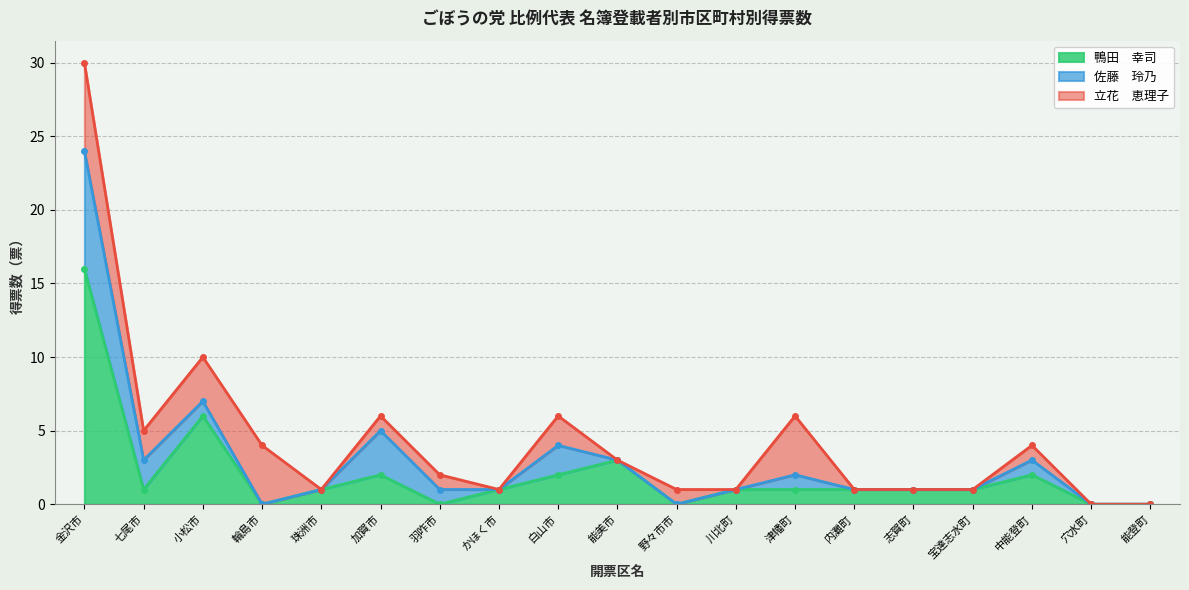

Which series has the largest range (max minus min)?

鴨田　幸司